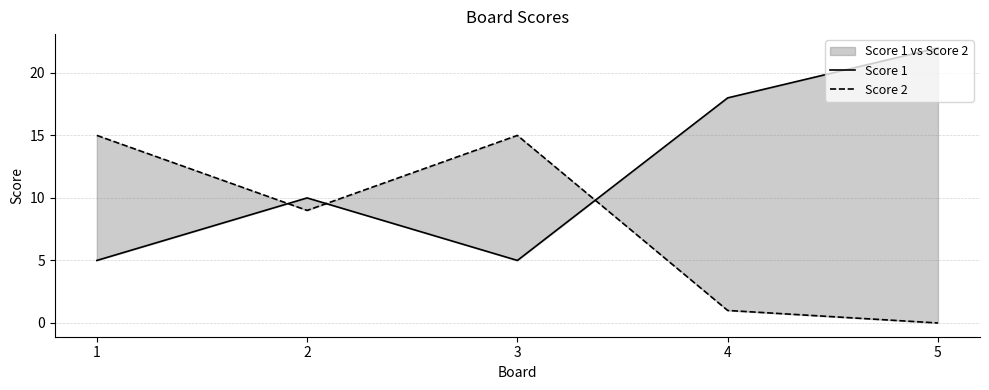

What is the difference between the maximum and minimum values in the Score 2 series?

15